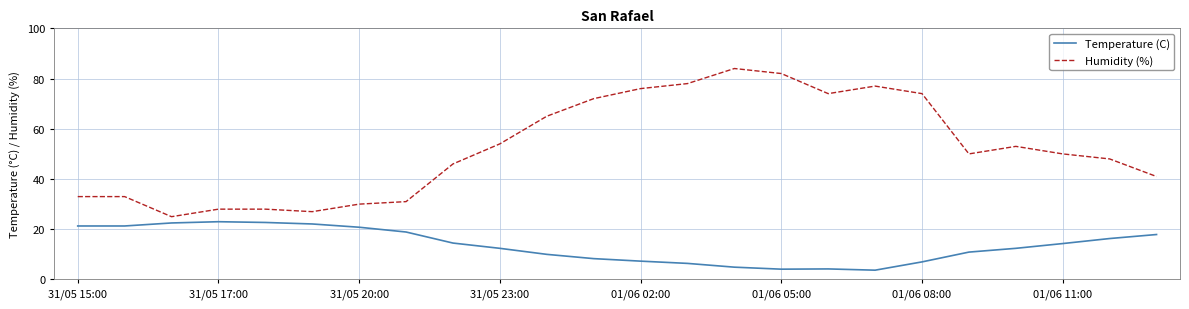

True or false: Temperature (C) and Humidity (%) intersect in this chart.

False